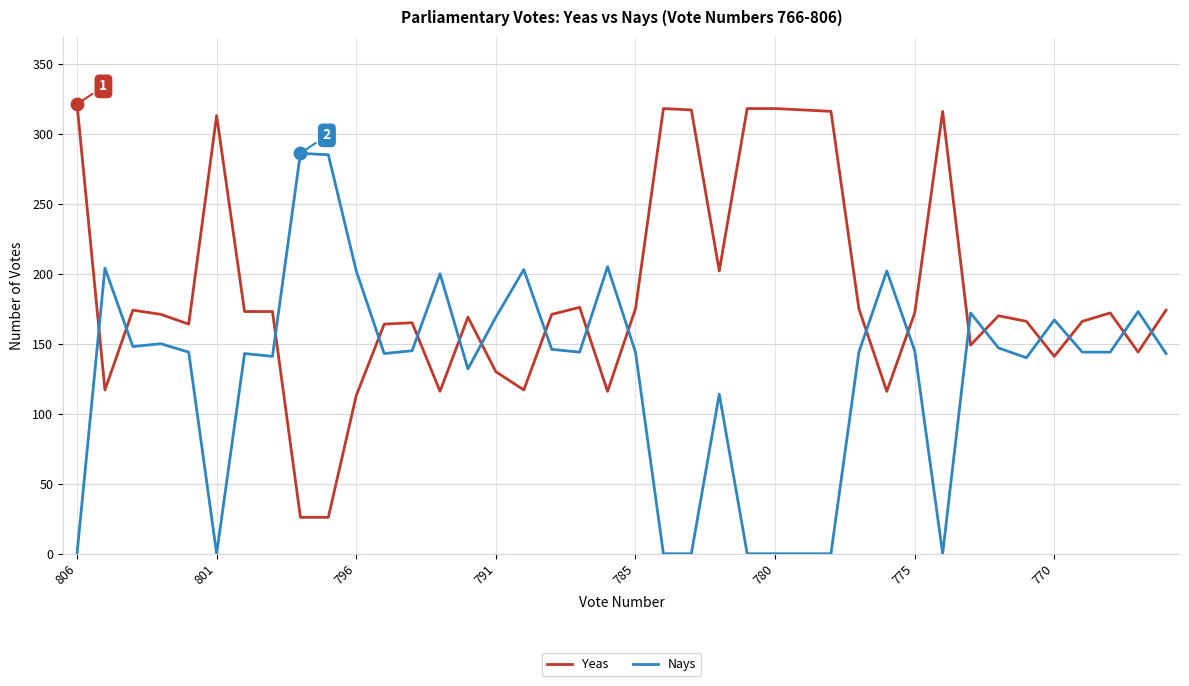

Which series has the largest total across all categories?

Yeas